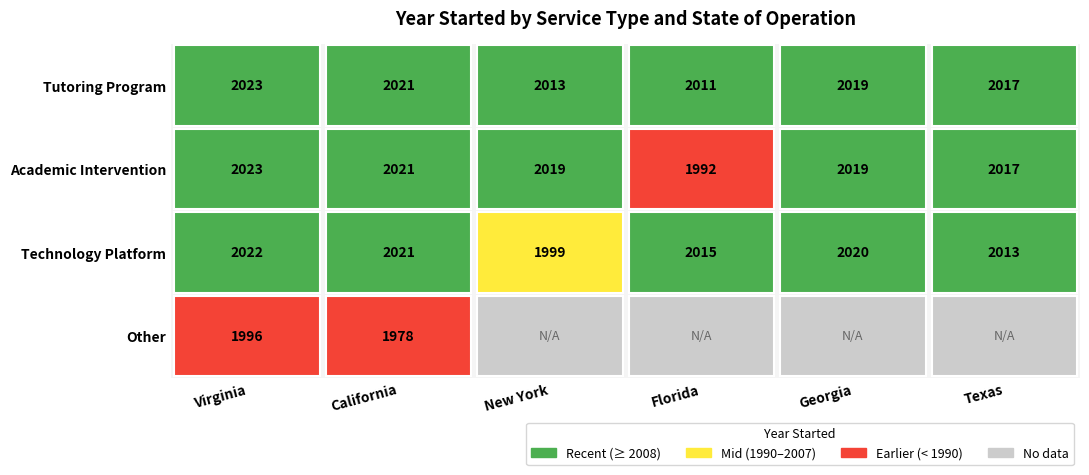

What is the difference between the second highest and second lowest values in the Technology Platform series?

8